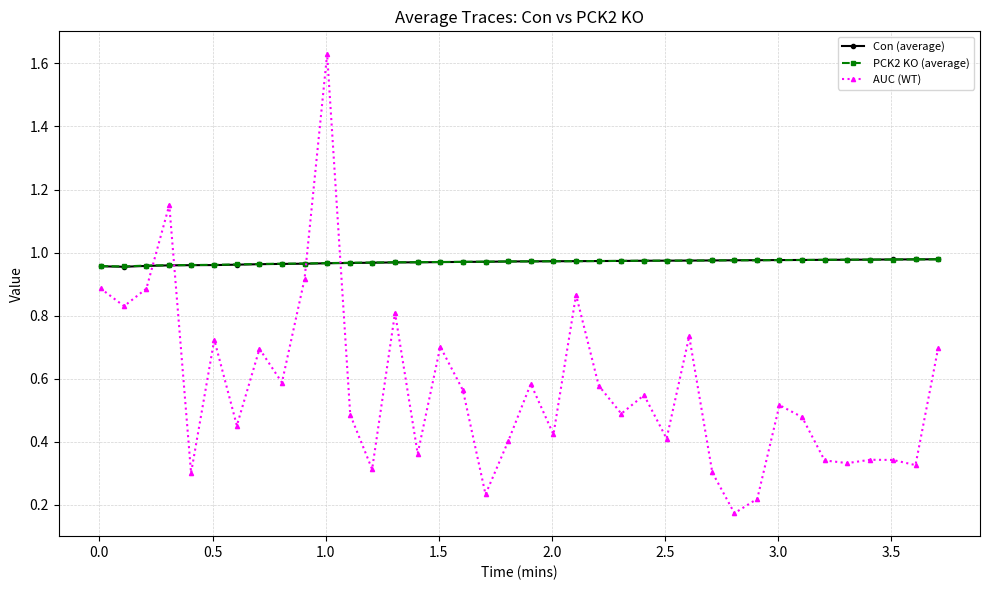

What is the sum of all Con (average) values?

36.9